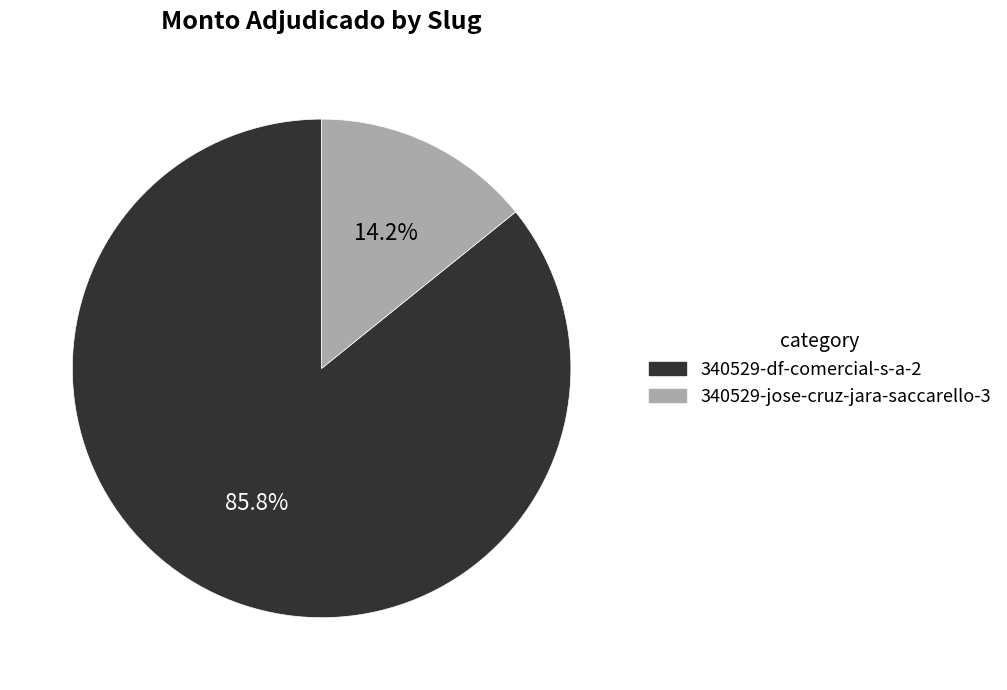

What percentage is NOT represented by 340529-df-comercial-s-a-2?

14.2%